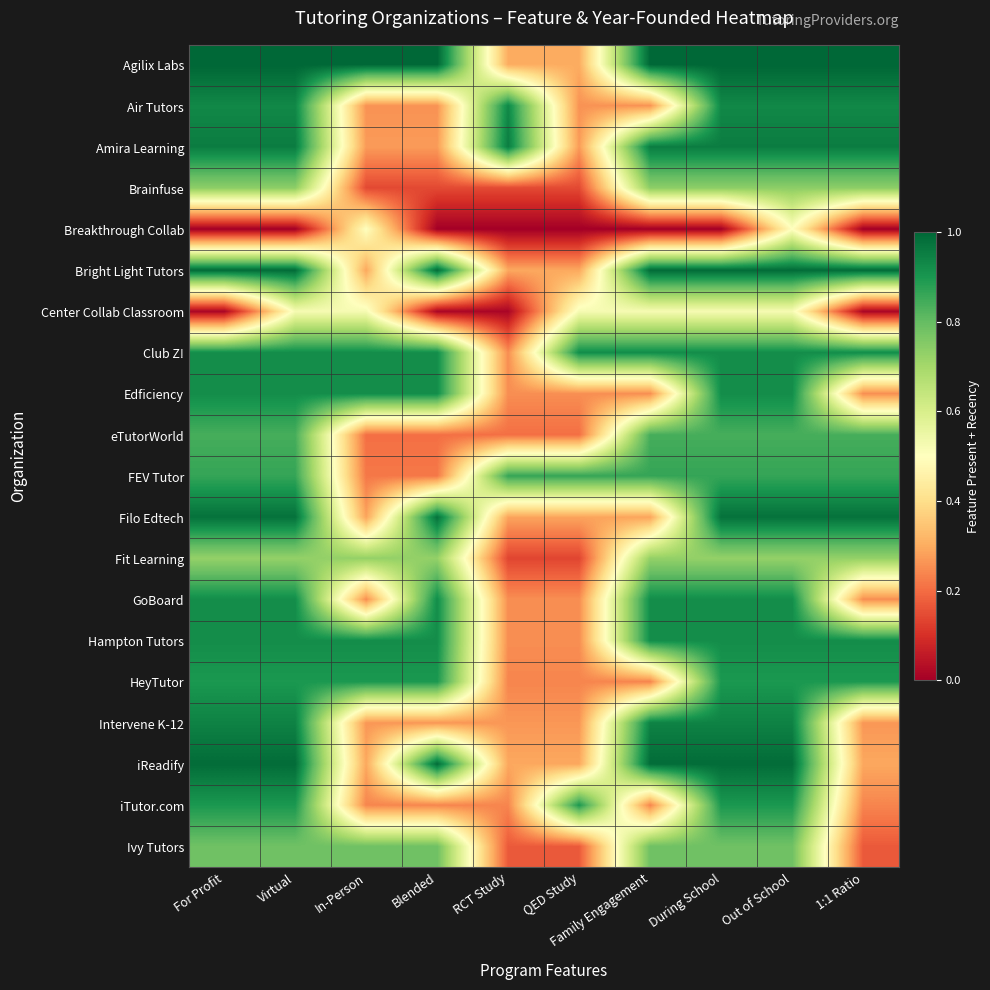

Which has a higher value, Out of School or For Profit?

Out of School